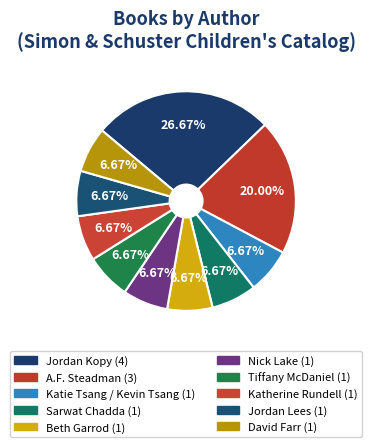

How many segments does this pie chart have?

10